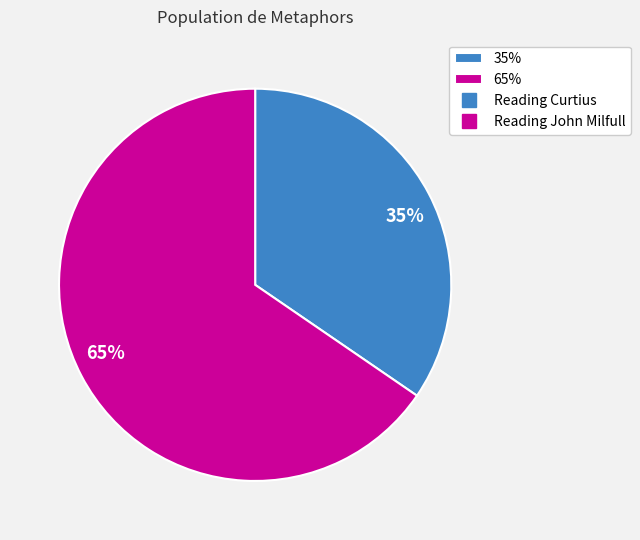

How many segments does this pie chart have?

2